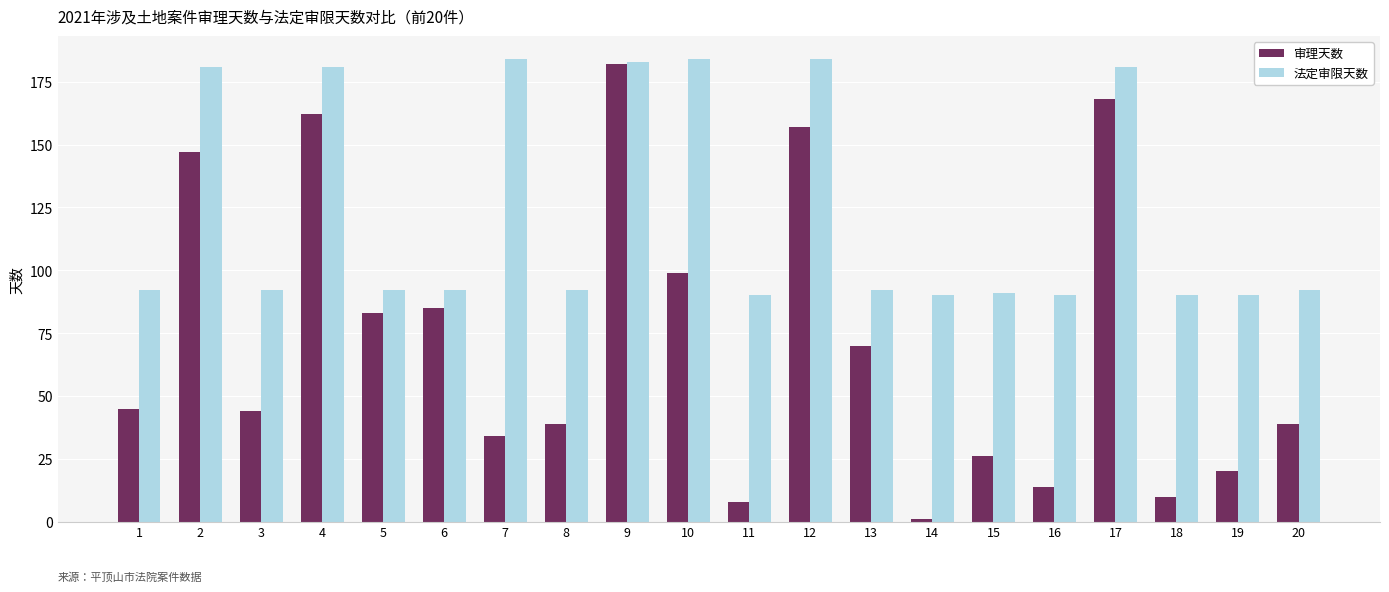

Is it true that 审理天数 equals 14 at 1?

False